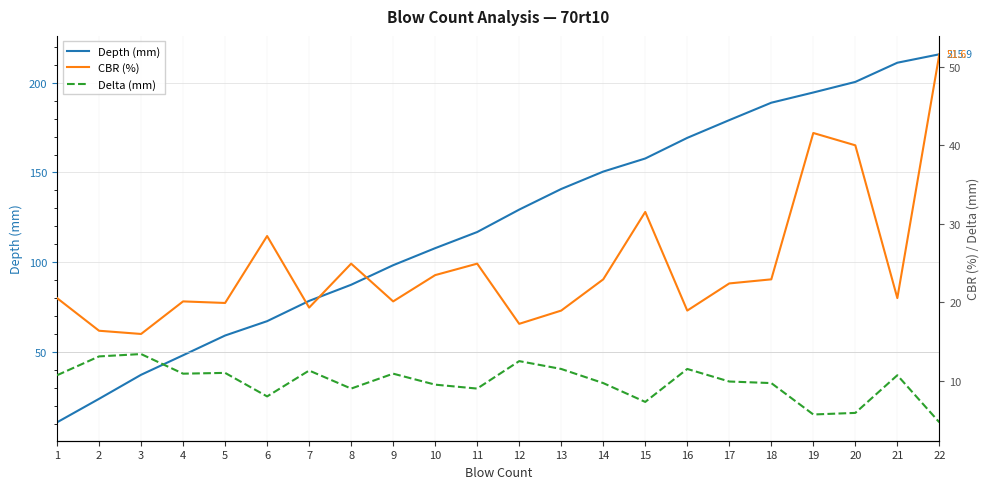

What is the sum of the Depth (mm) values at 15 and 16?

327.1